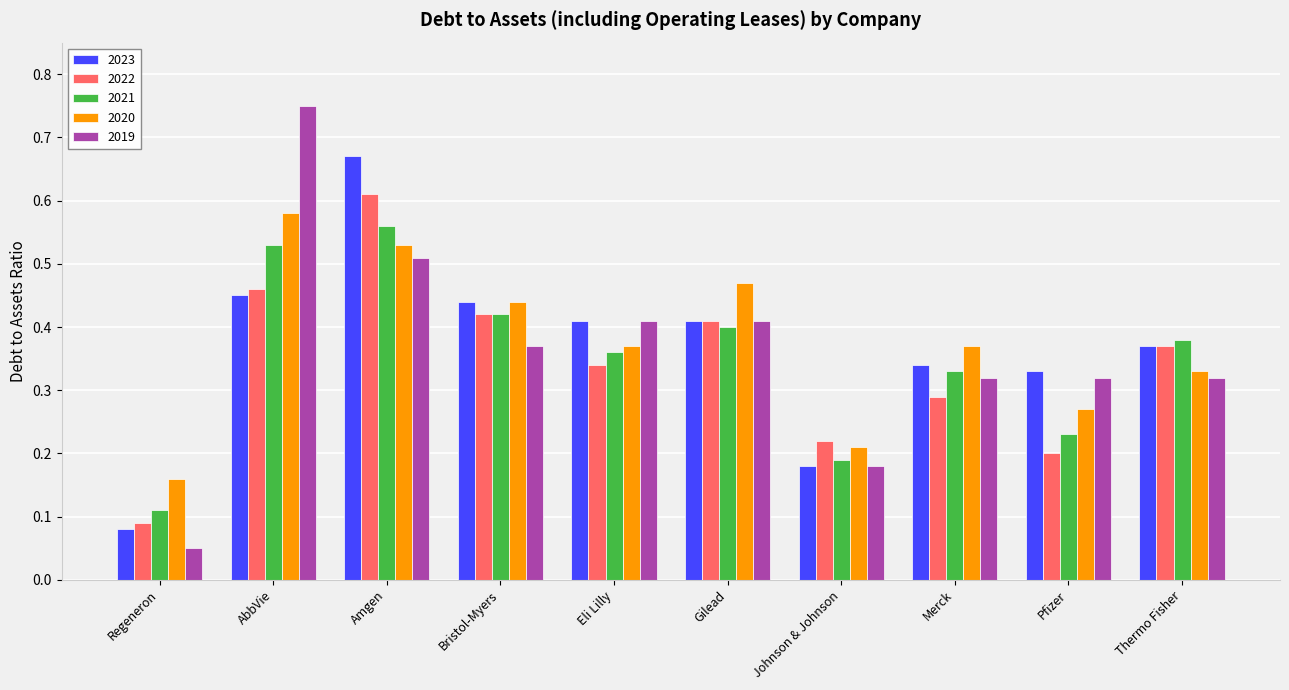

Which series has the widest spread of values?

2019